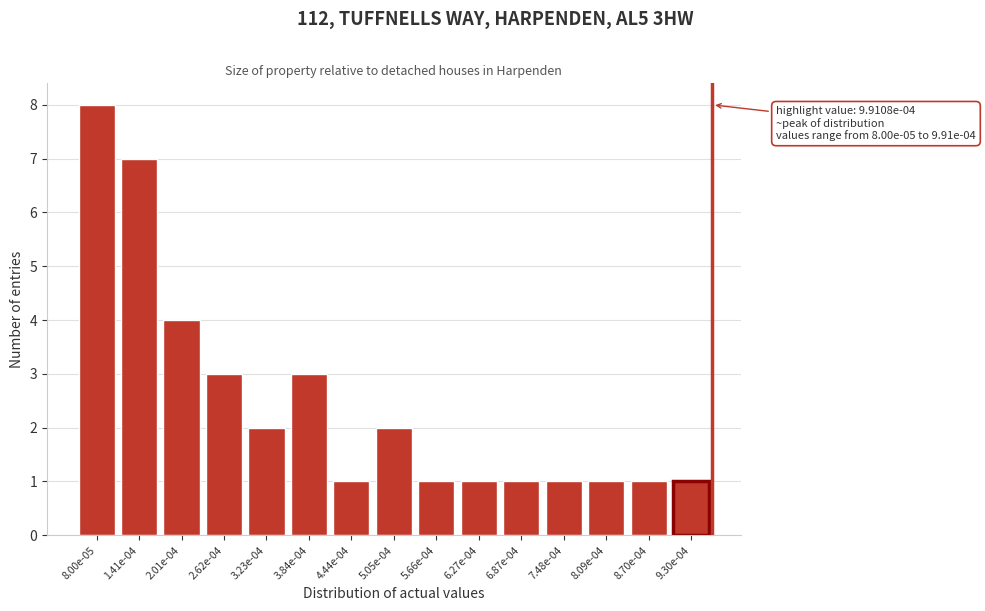

Reading left to right, what are all the values shown in this chart?

8	7	4	3	2	3	1	2	1	1	1	1	1	1	1